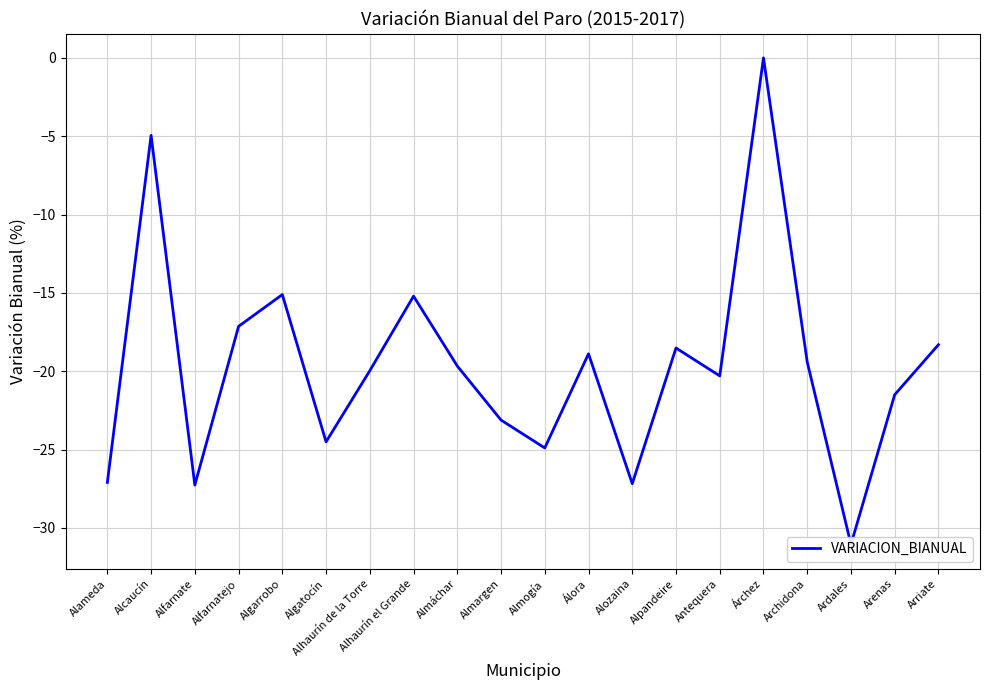

Where is the data nearest to the value -15?

Algarrobo